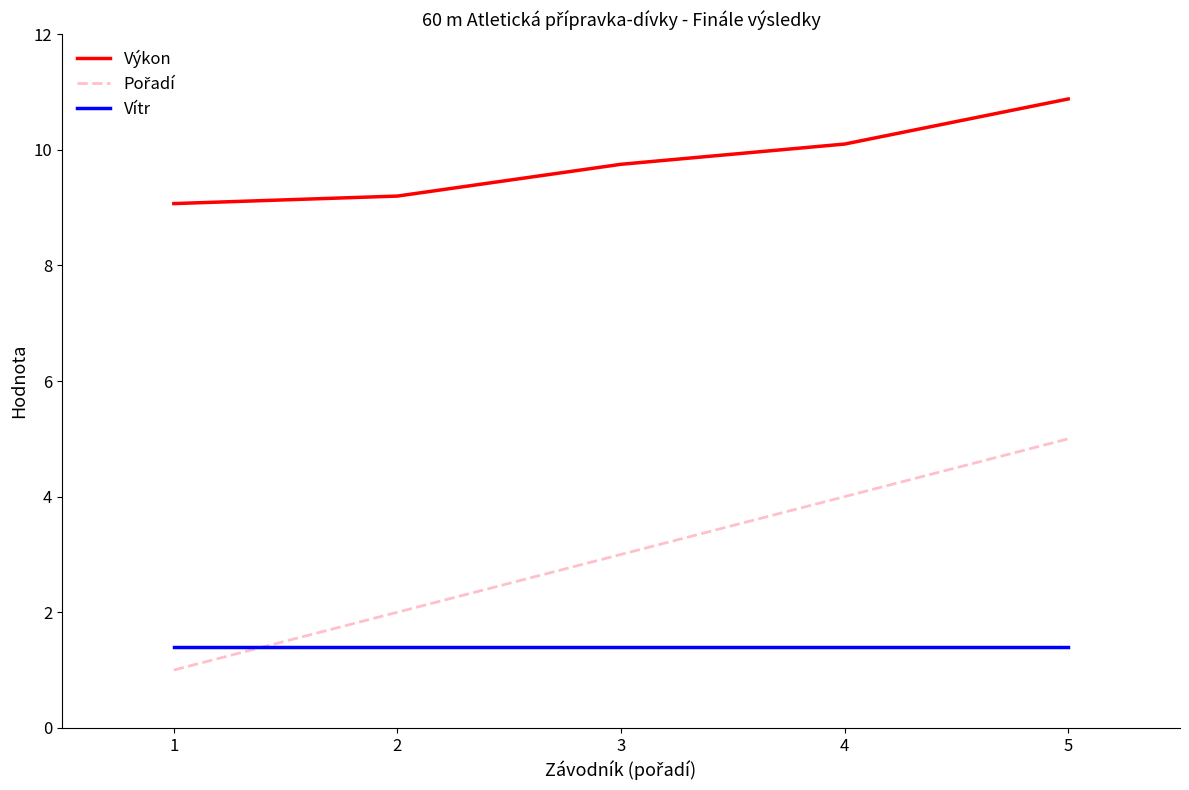

What is the difference between the second highest and second lowest values in the Výkon series?

0.9